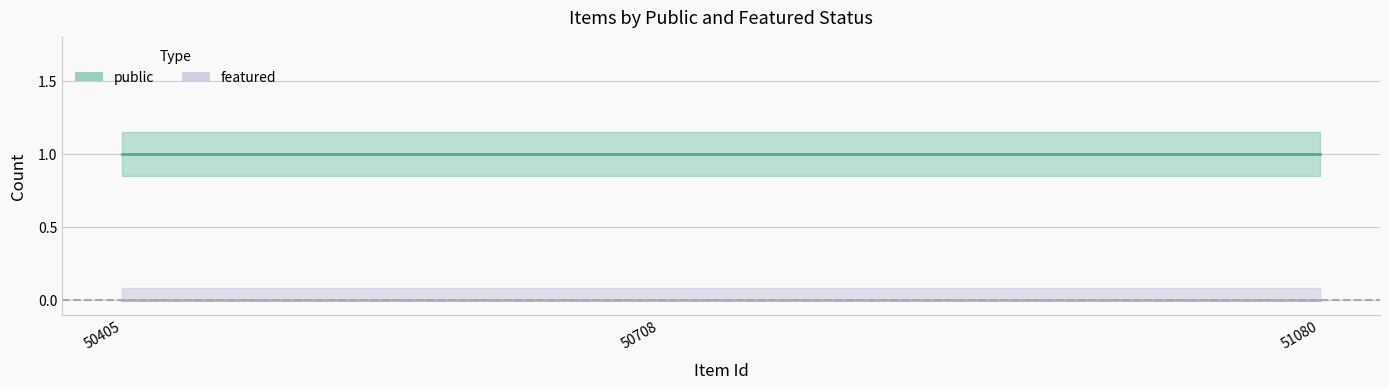

Reading right to left, extract all data points from this chart.

public: 1	1	1
featured: 0	0	0